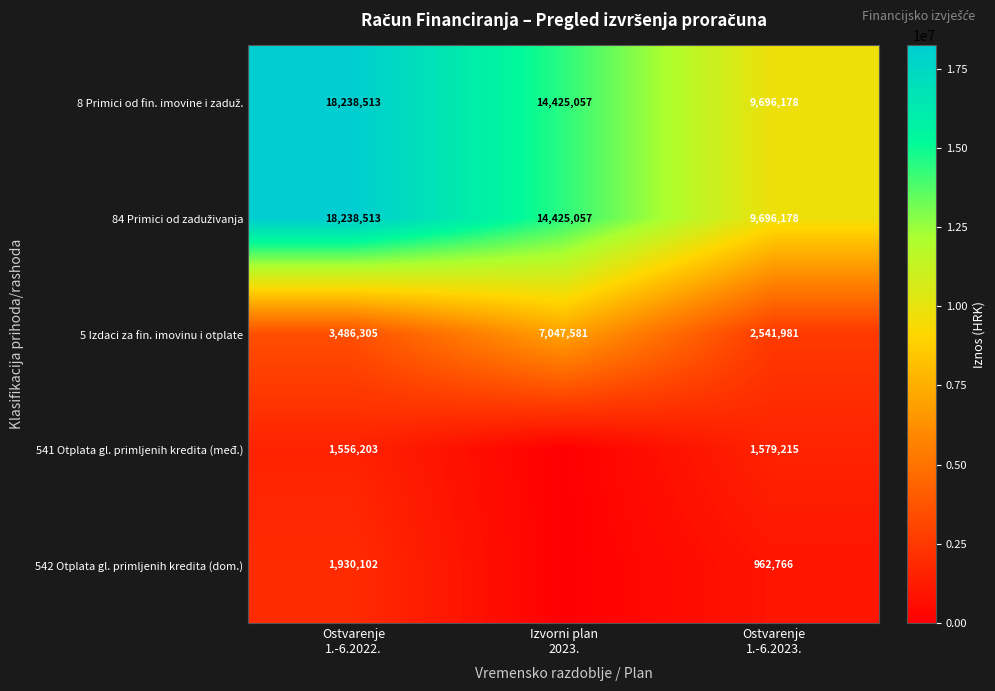

What is the average value of the 5 Izdaci za fin. imovinu i otplate series?

4358622